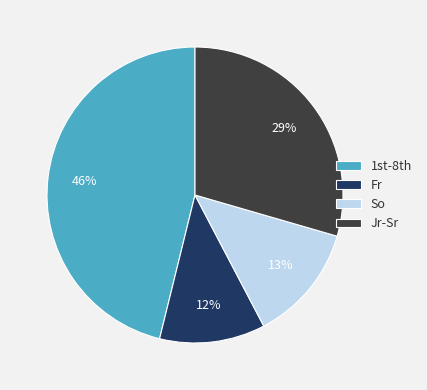

How many slices are in this pie chart?

4